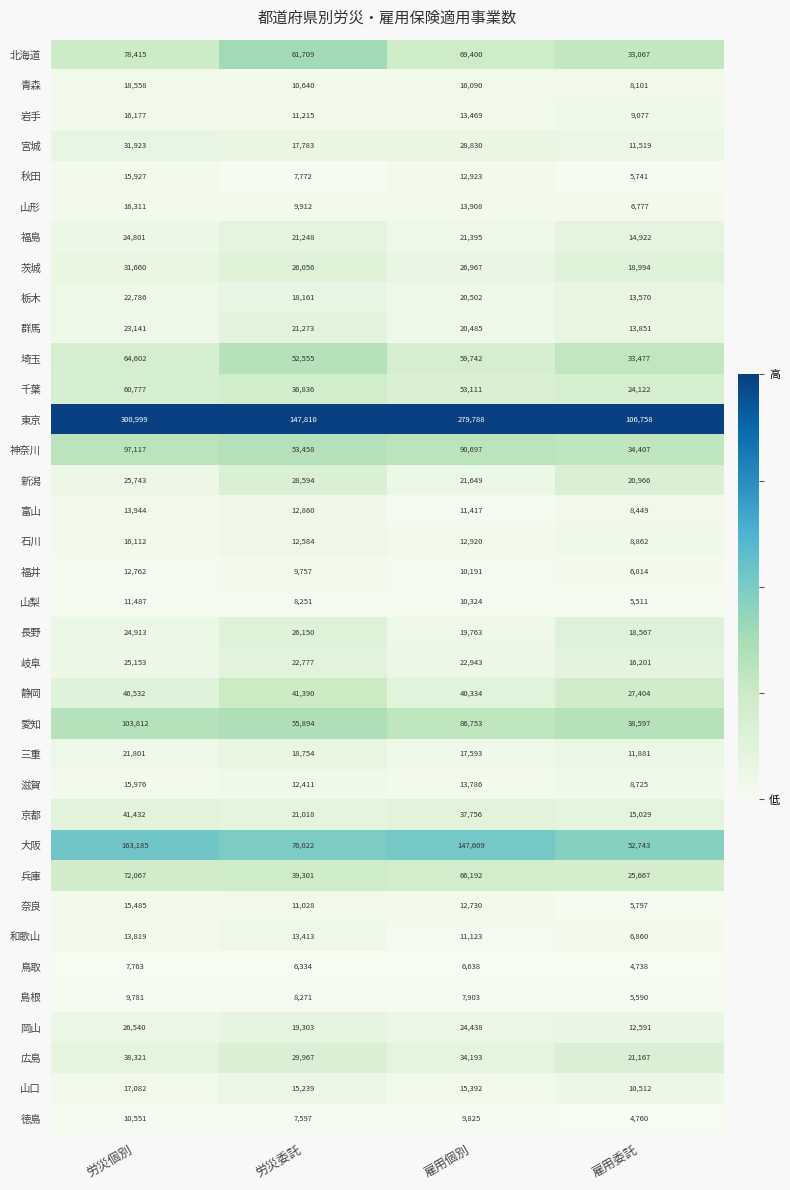

At which label is 兵庫 closest to 48867?

労災委託